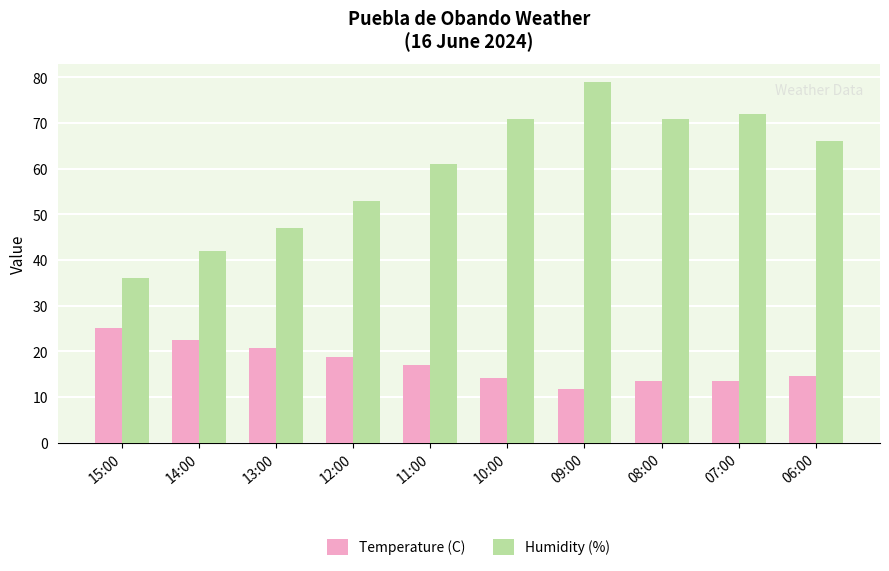

Reading right to left, what are all the values shown in this chart?

Temperature (C): 06:00=14.7	07:00=13.5	08:00=13.5	09:00=11.7	10:00=14.1	11:00=17.0	12:00=18.7	13:00=20.8	14:00=22.5	15:00=25.1
Humidity (%): 06:00=66.0	07:00=72.0	08:00=71.0	09:00=79.0	10:00=71.0	11:00=61.0	12:00=53.0	13:00=47.0	14:00=42.0	15:00=36.0